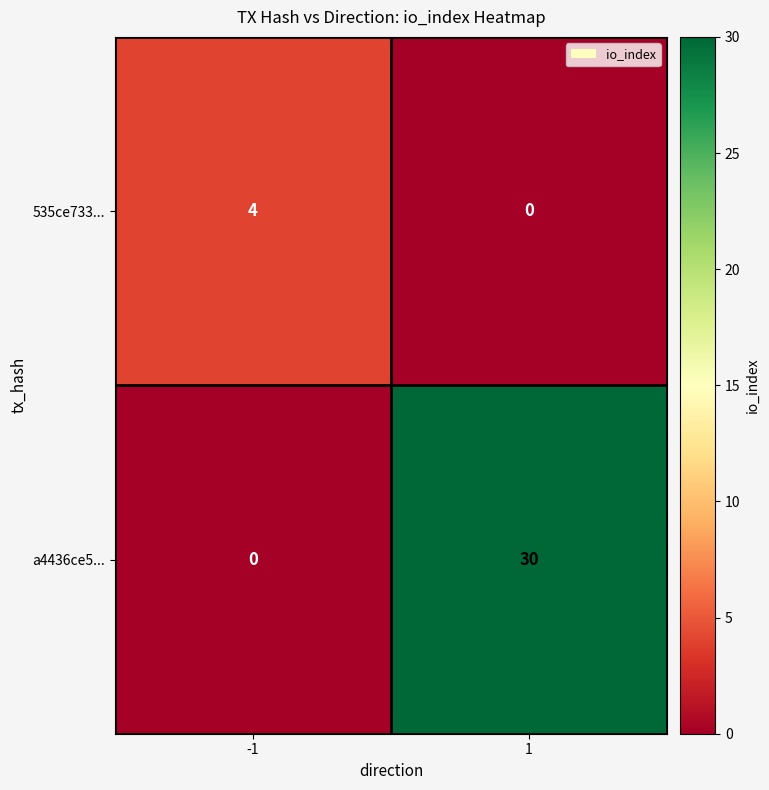

True or false: 535ce733... has a value of -2 at 1.

False